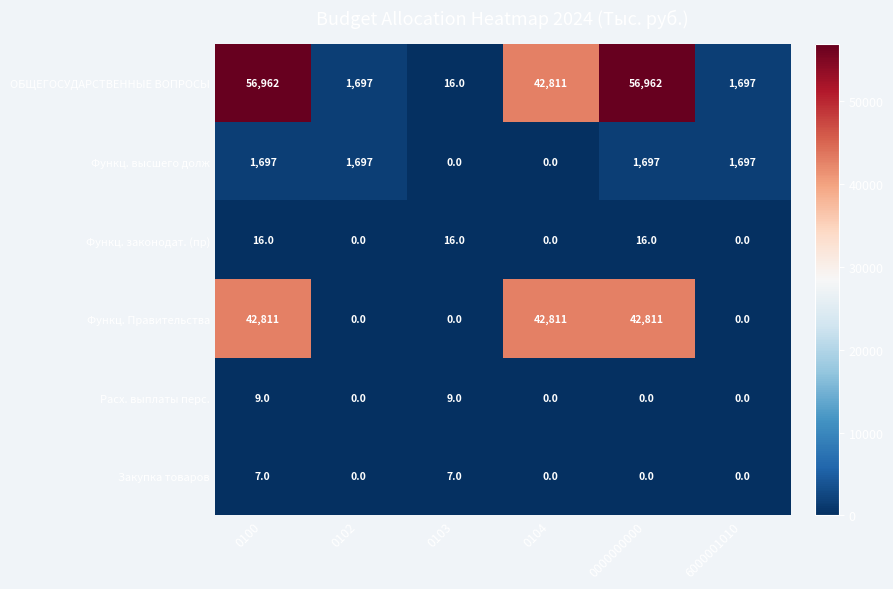

Count the number of data series in this chart.

6